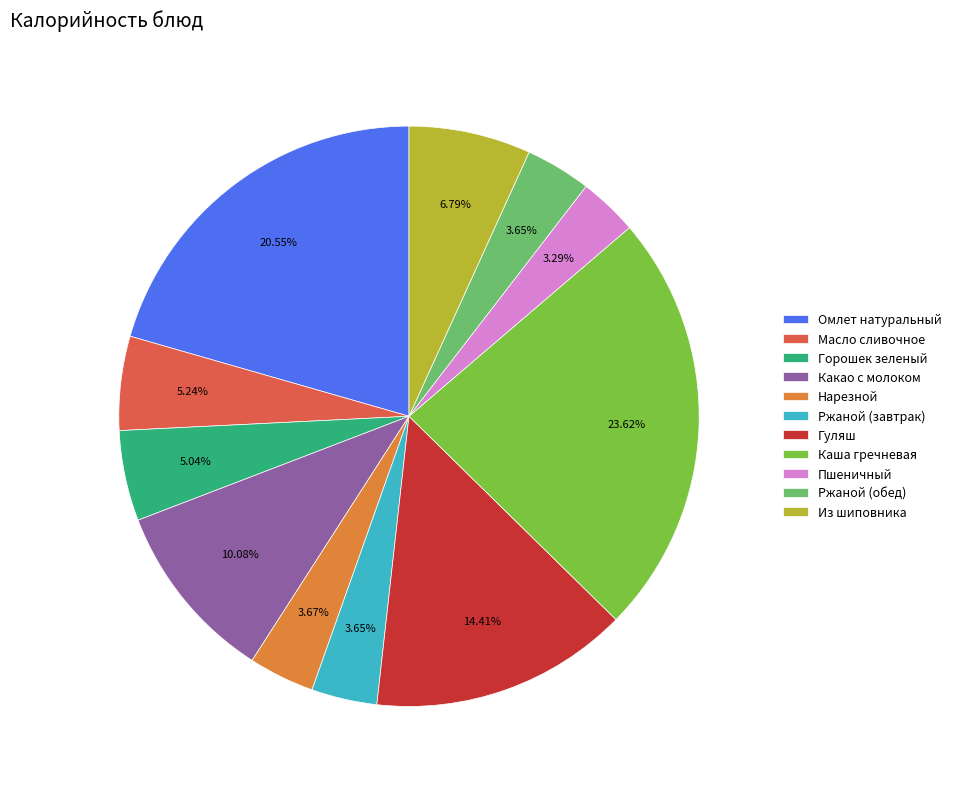

What percentage is the Каша гречневая slice, to the nearest percent?

24%